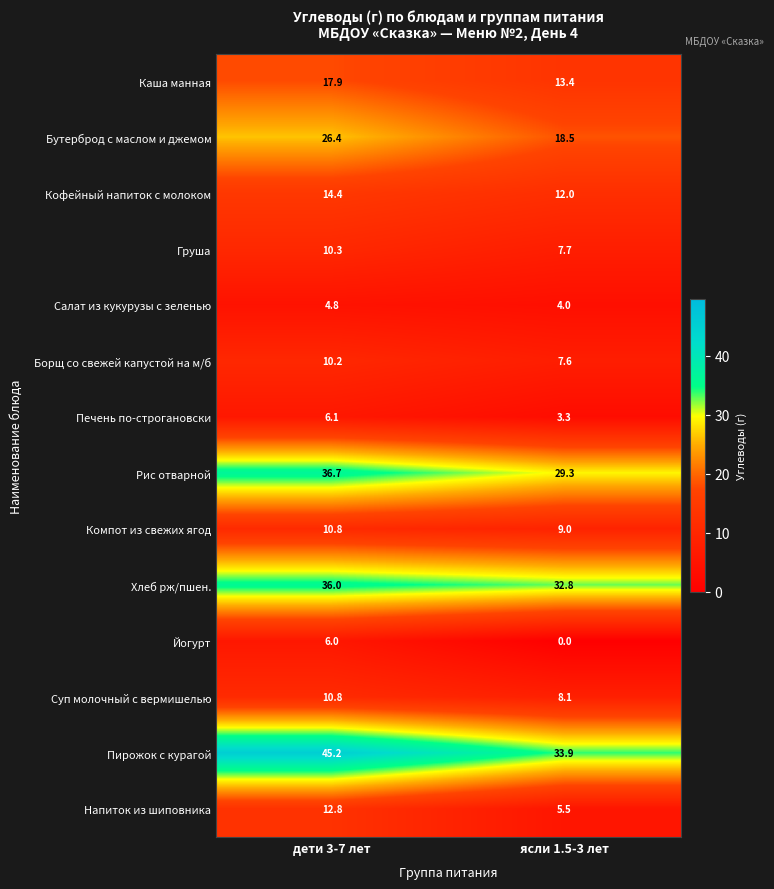

What is the sum of all Йогурт values?

6.0